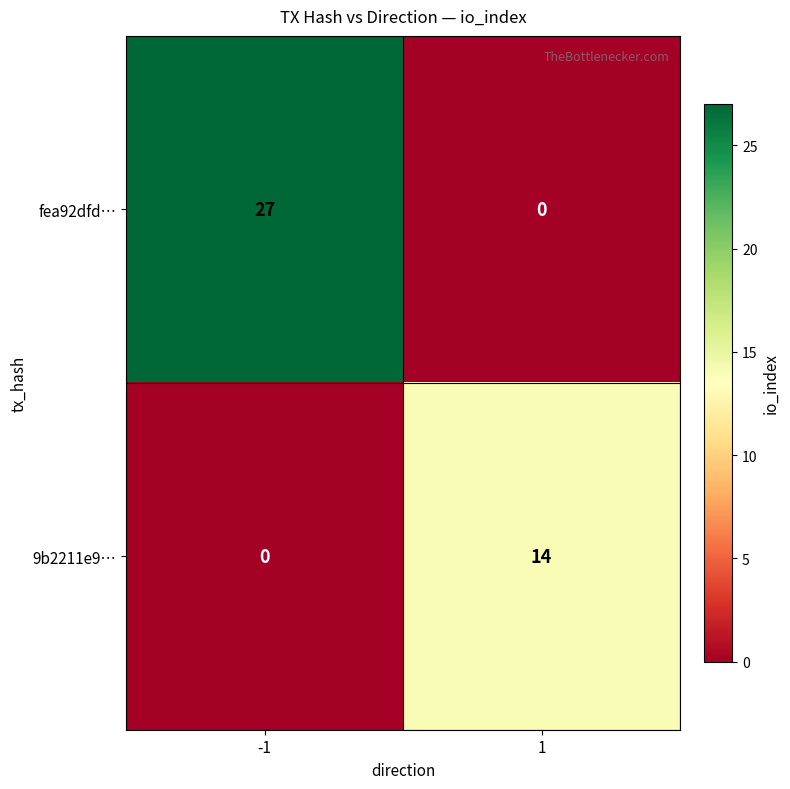

The fea92dfd… series shows 0 at 1. True or false?

True